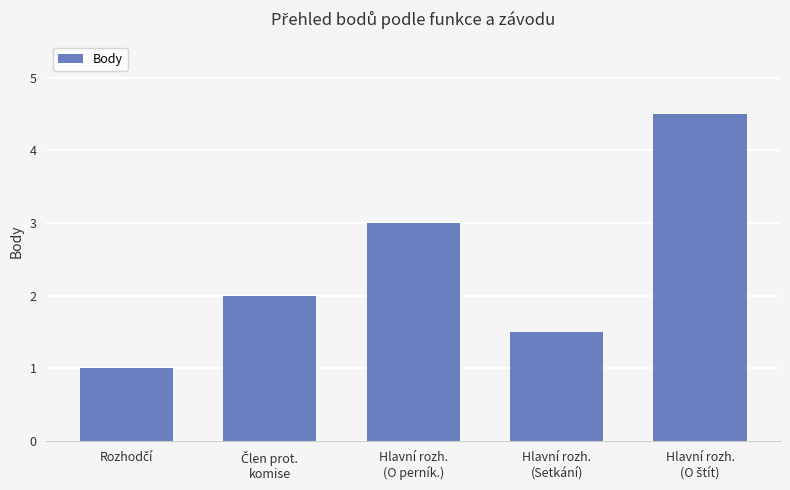

What is the value of the 3rd bar from the left?

3.0